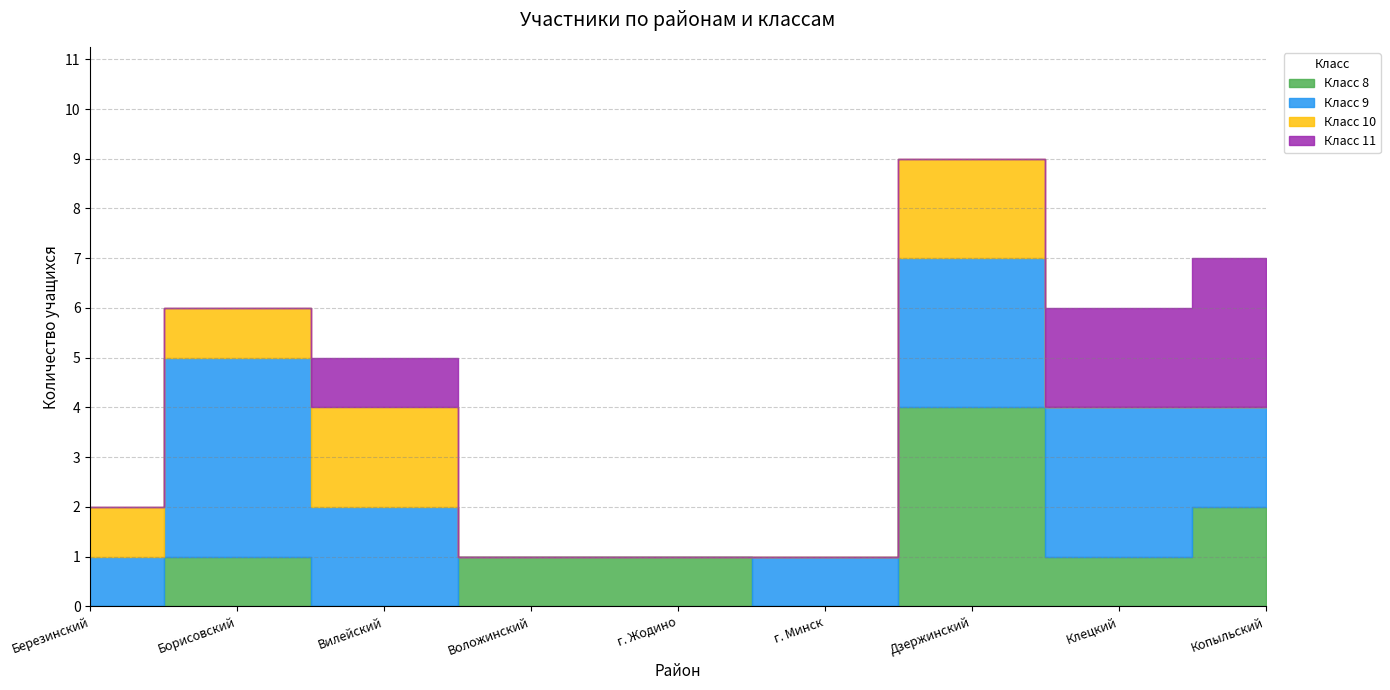

True or false: Класс 10 and Класс 9 cross at least once.

False